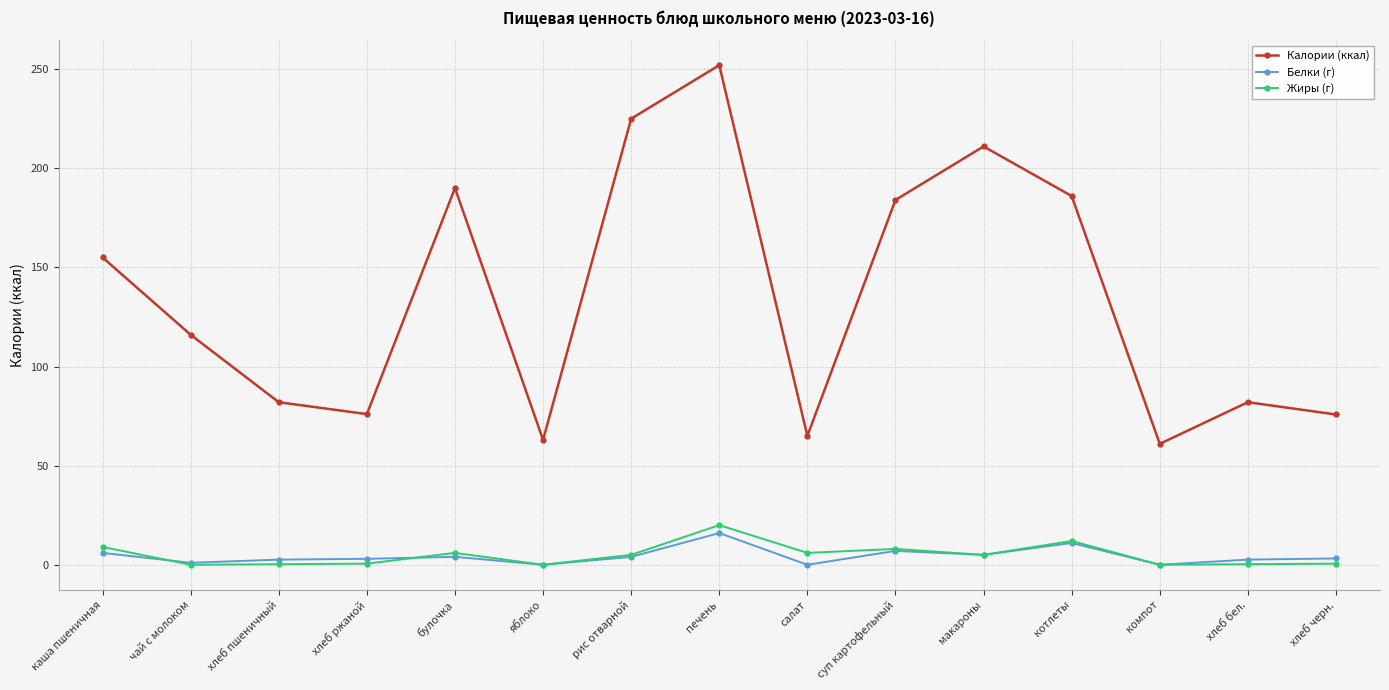

How many values in the Калории (ккал) series are below 116?

7